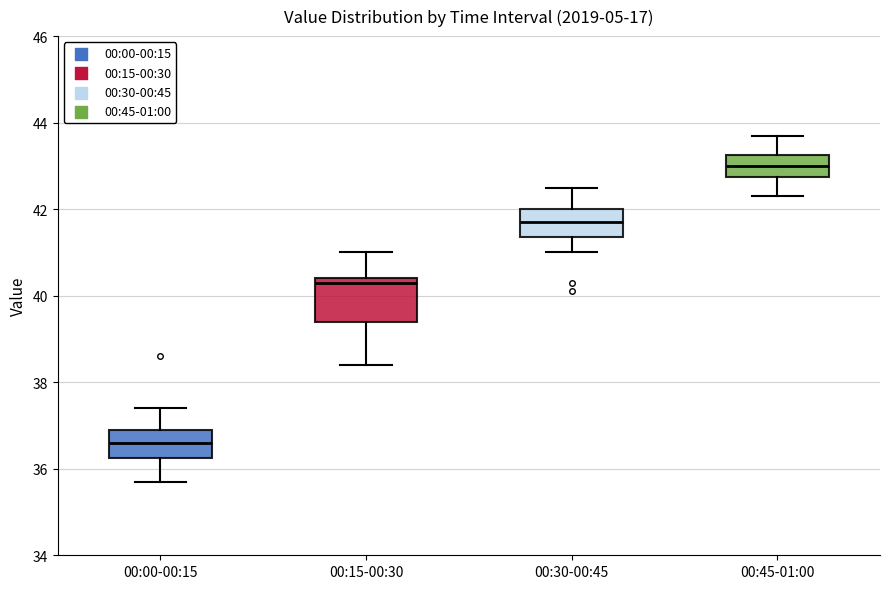

Comparing the boxes themselves (not the whiskers), which one is the tallest?

00:15-00:30